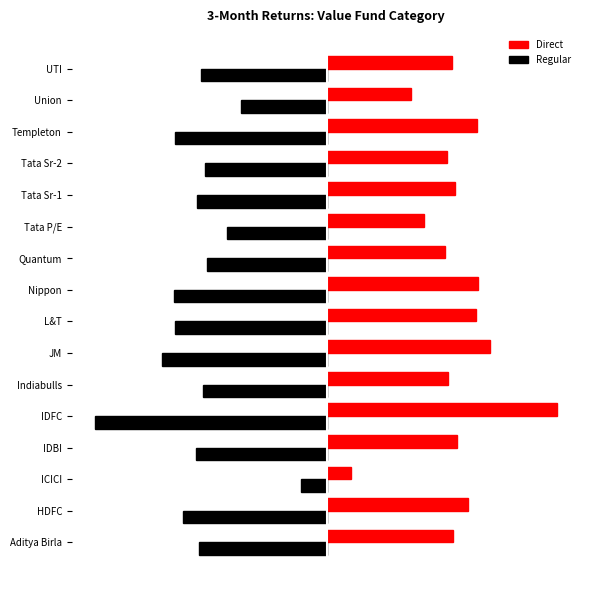

What are all the series names shown in the legend?

Direct, Regular